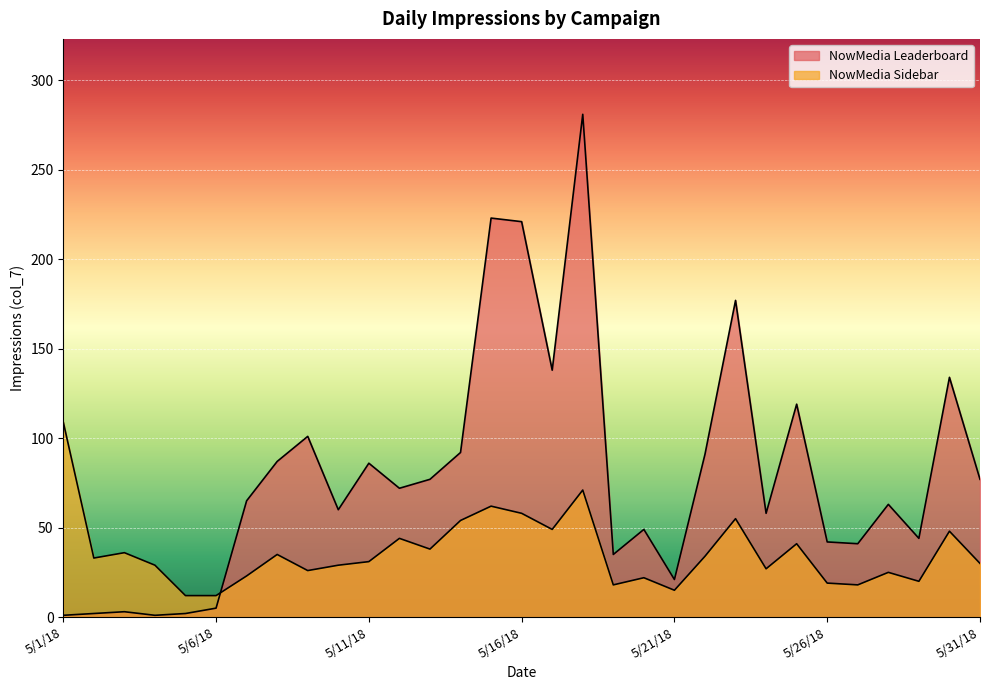

At which label does NowMedia Sidebar first exceed 31?

5/1/18